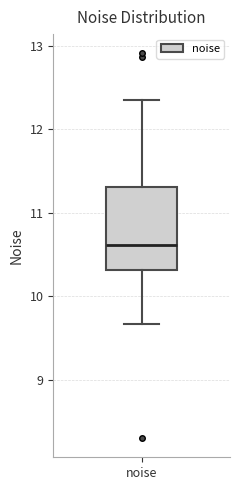

Transcribe this box plot: give where the median line is, the range the box spans, and where the two whiskers end, as read against the y-axis. The values are not printed on the chart, so give them approximately, as read against the axis.

median 10.6, box 10.3 to 11.3, whiskers 9.7 to 12.4